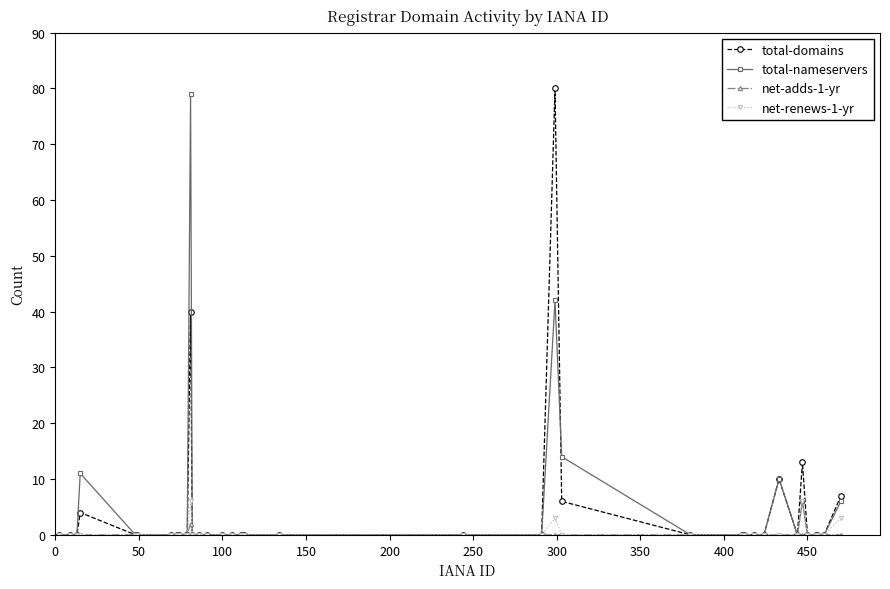

List the series in order of their peak value, highest first.

total-domains, total-nameservers, net-renews-1-yr, net-adds-1-yr